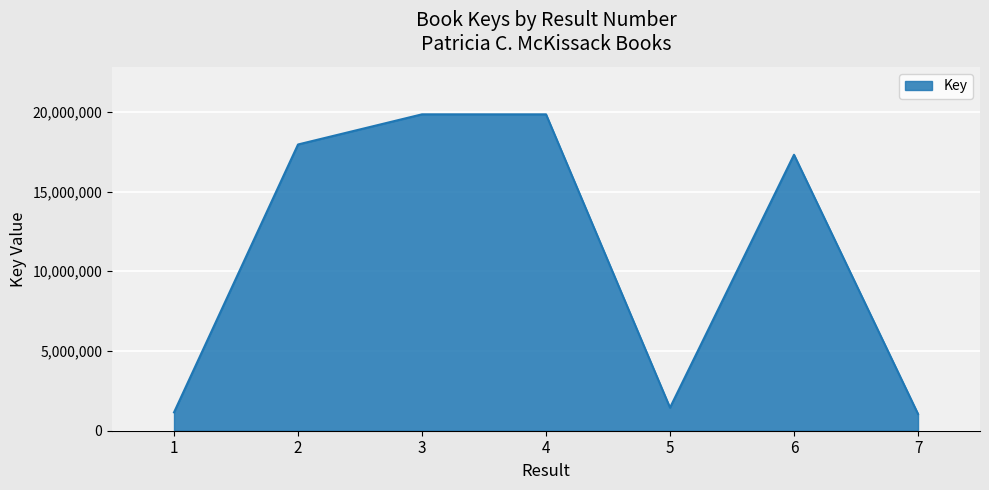

Where is the first local minimum?

5